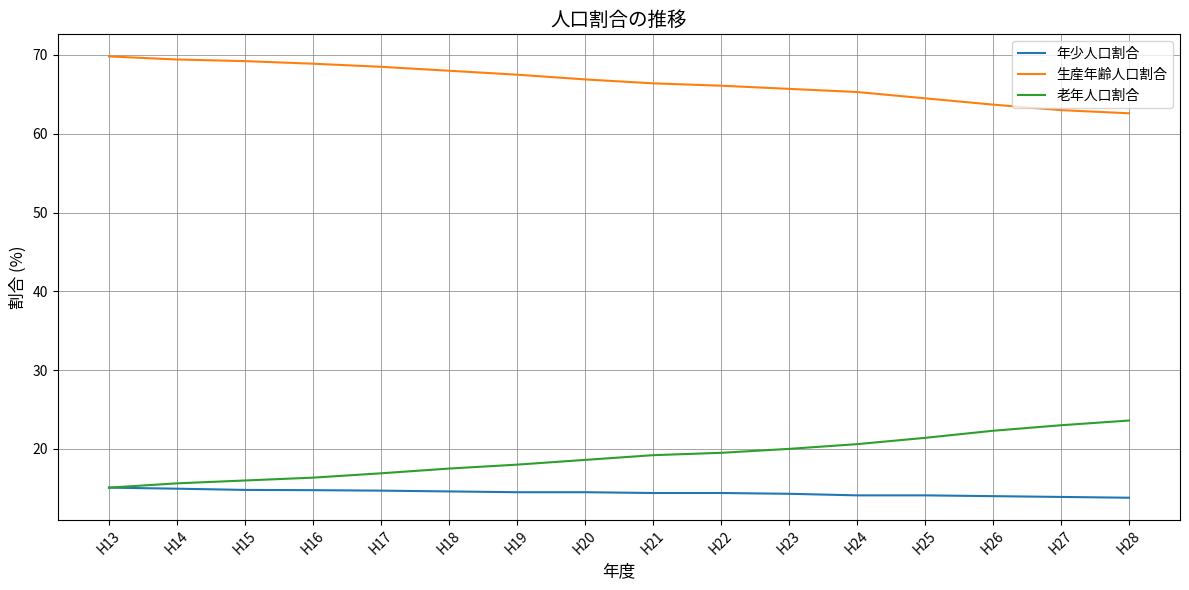

Is it true that 老年人口割合 equals 29.4 at H22?

False